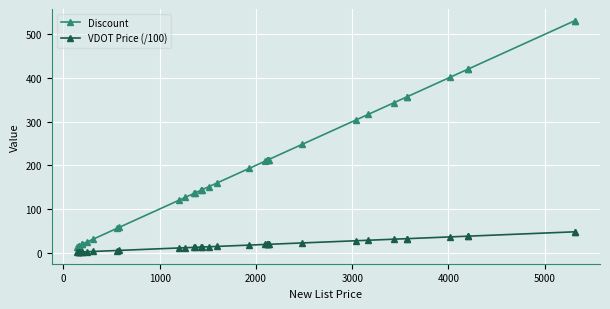

True or false: VDOT Price (/100) has more than 0 points higher than both neighbors.

False